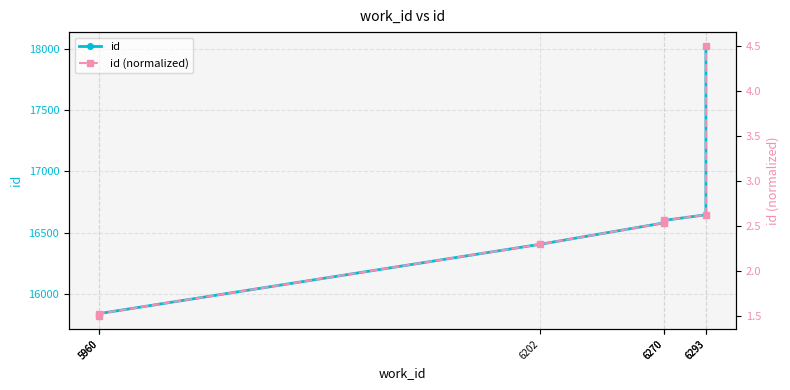

What are all the series names shown in the legend?

id, id (normalized)